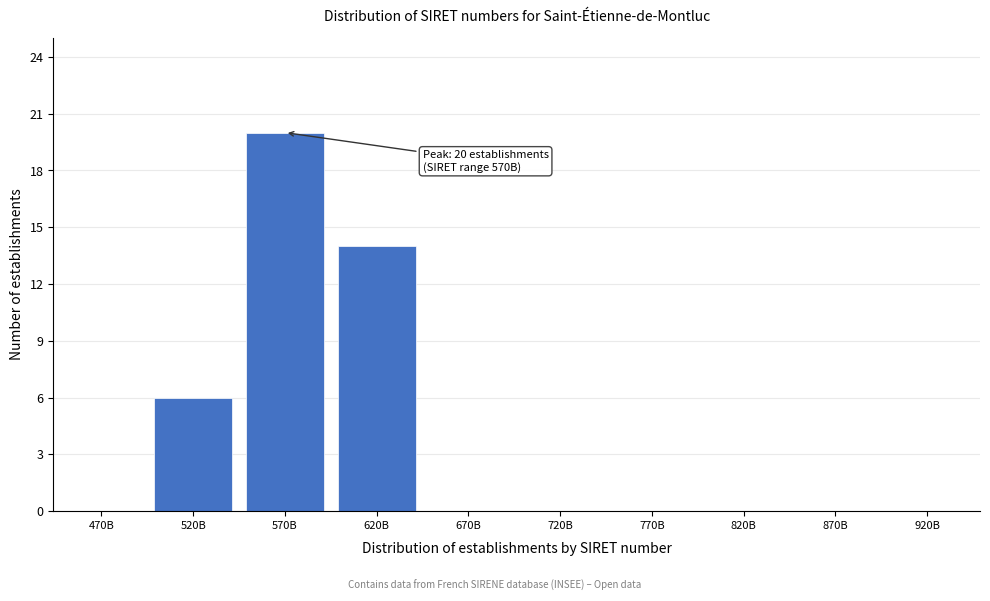

Reading right to left, extract all data points from this chart.

920B=0	870B=0	820B=0	770B=0	720B=0	670B=0	620B=14	570B=20	520B=6	470B=0